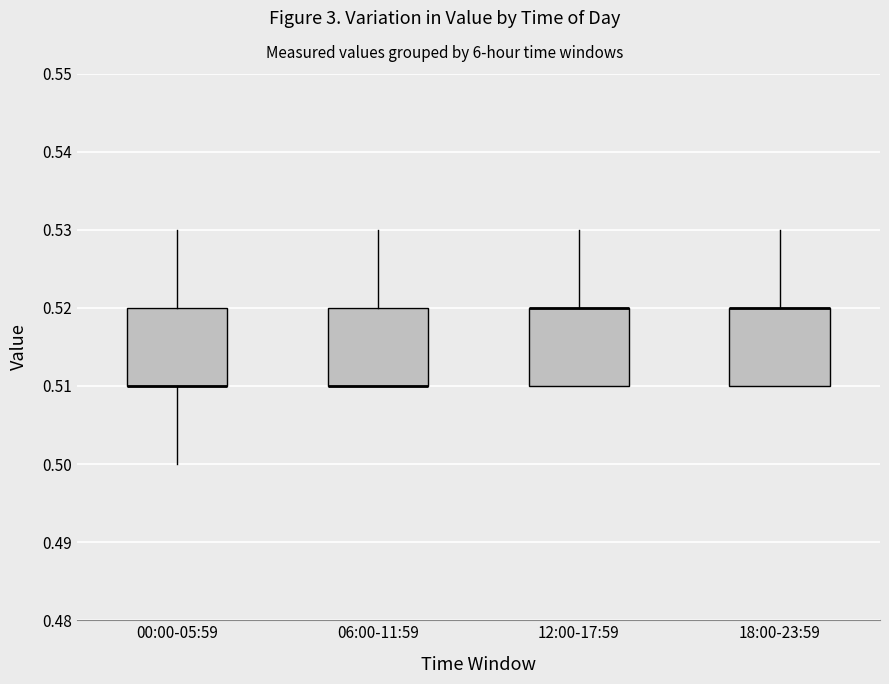

Reading left to right, transcribe this box plot: for each box, give where its median line is, the range the box spans, and where its two whiskers end, as read against the y-axis. The values are not printed on the chart, so give them approximately, as read against the axis.

00:00-05:59: median 0.51 (drawn on the box's lower edge), box 0.51 to 0.52, whiskers 0.50 to 0.53
06:00-11:59: median 0.51 (drawn on the box's lower edge), box 0.51 to 0.52, whiskers 0.51 to 0.53
12:00-17:59: median 0.52 (drawn on the box's upper edge), box 0.51 to 0.52, whiskers 0.51 to 0.53
18:00-23:59: median 0.52 (drawn on the box's upper edge), box 0.51 to 0.52, whiskers 0.51 to 0.53